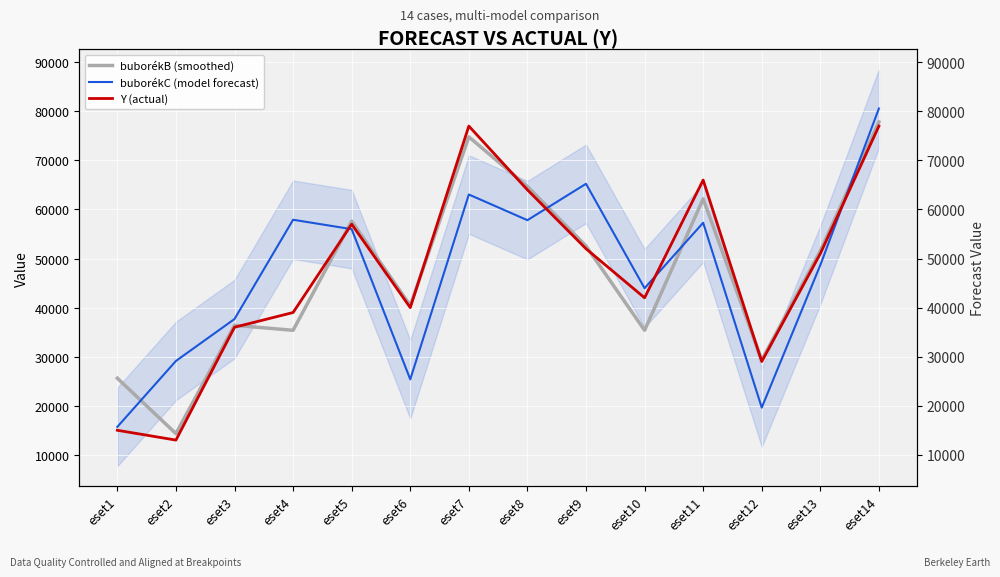

Which series changed the most between eset4 and eset6?

buborékC (model forecast)